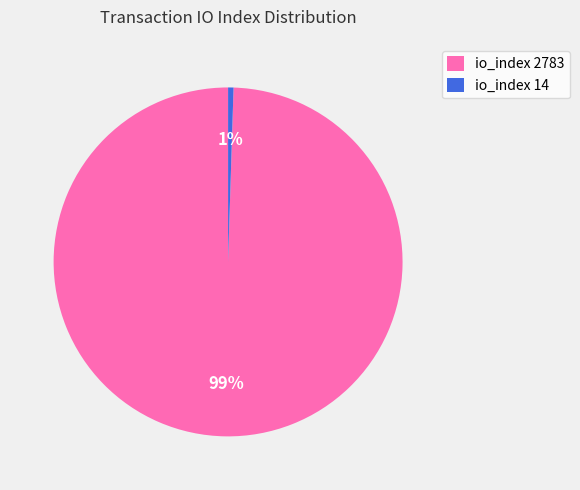

Combined, do io_index 2783 and io_index 14 account for over 50%?

Yes